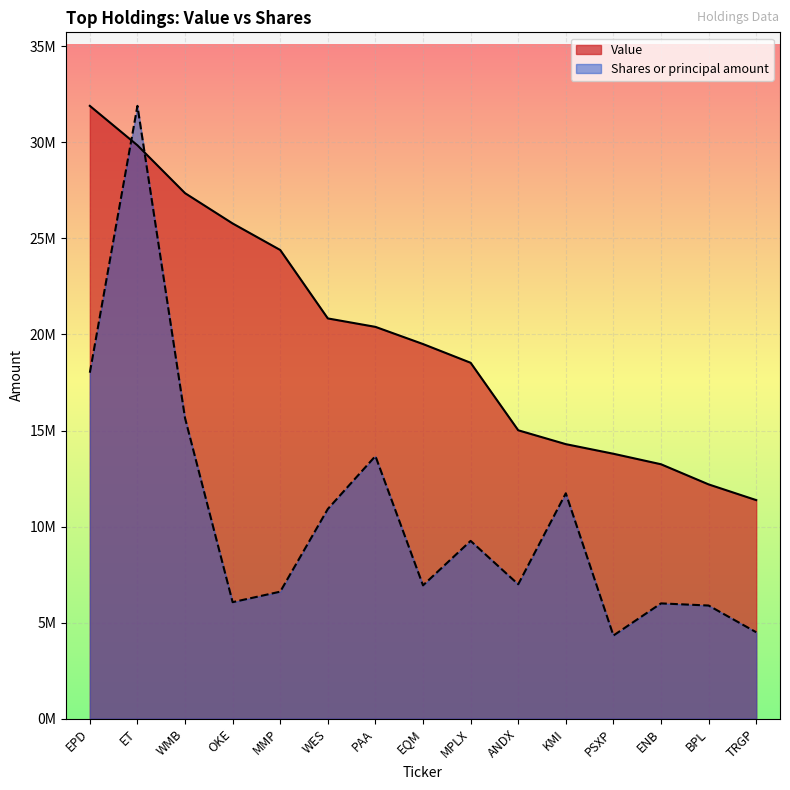

At which category does Shares or principal amount reach its first local valley?

OKE